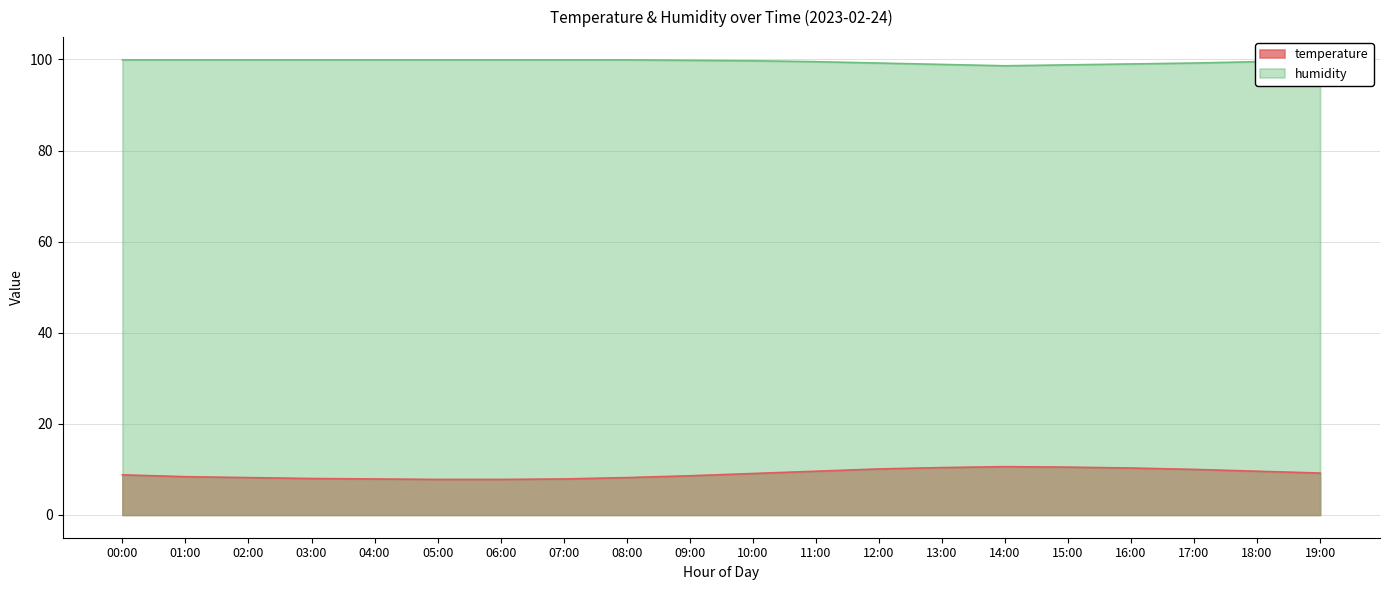

How many values in the temperature series exceed 9?

10